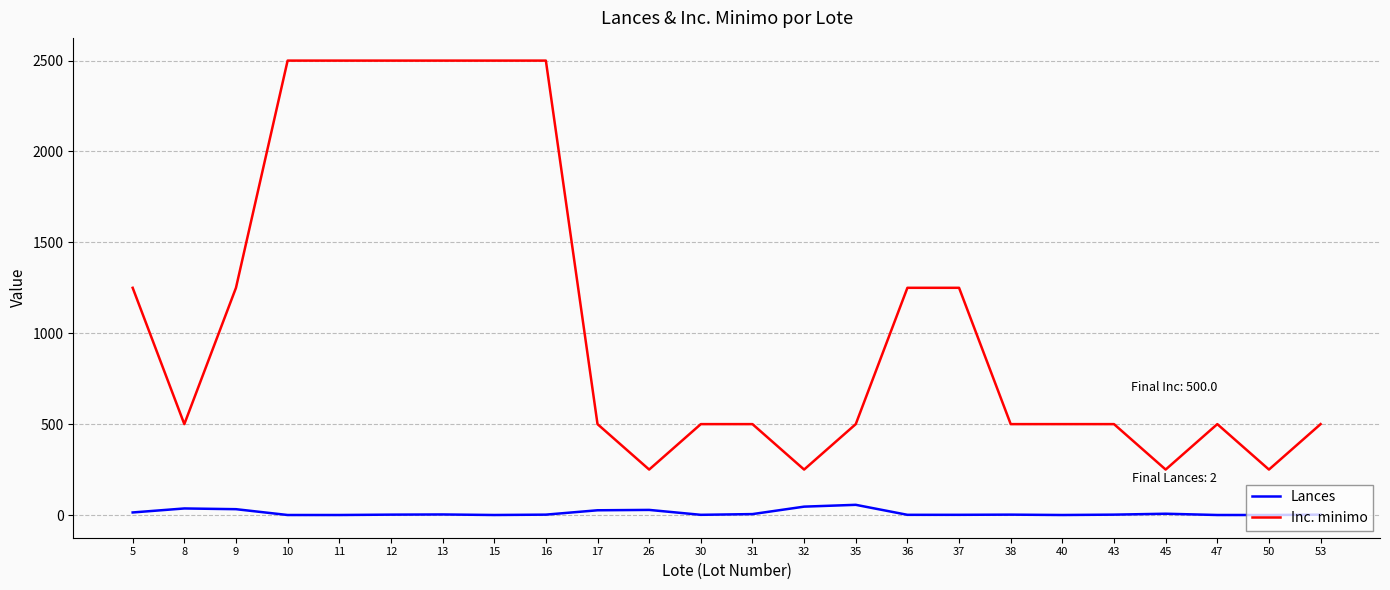

True or false: Inc. minimo and Lances cross at least once.

False